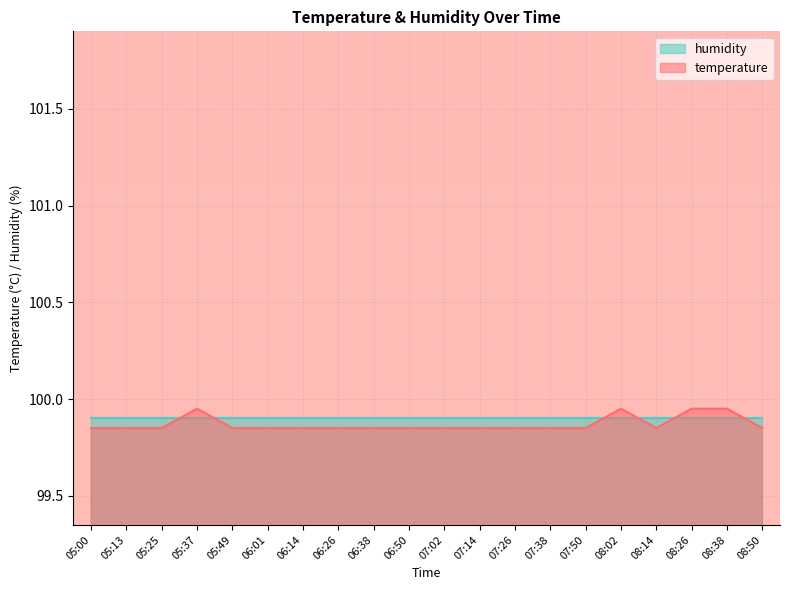

What position from the left is 06:01?

6